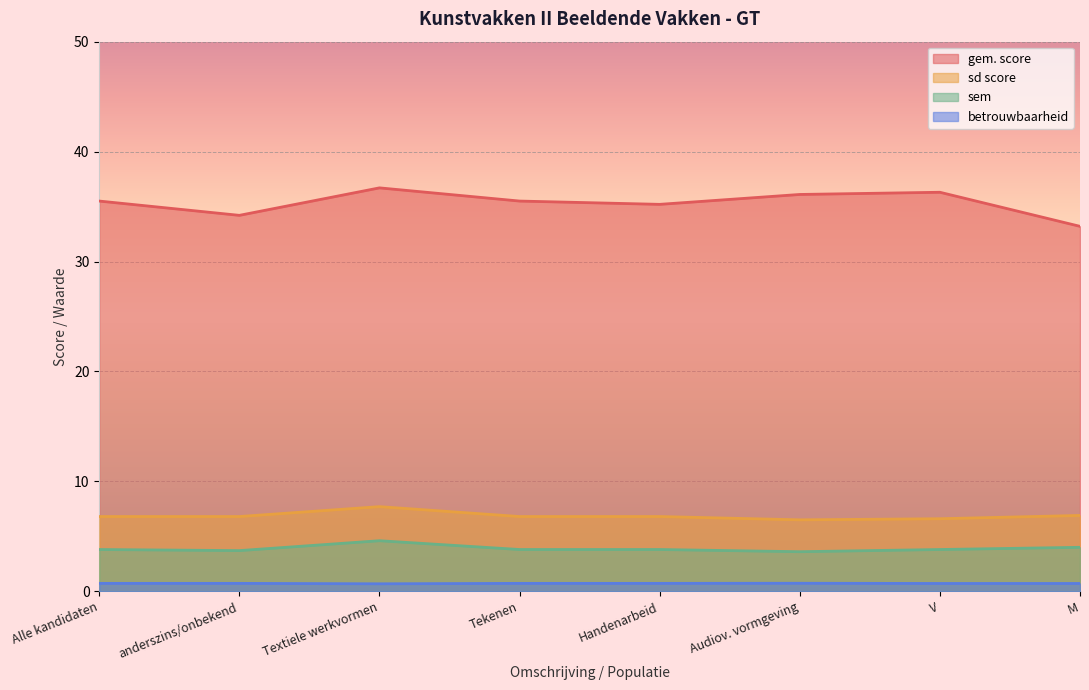

Does the chart display data point markers on the line(s)?

No